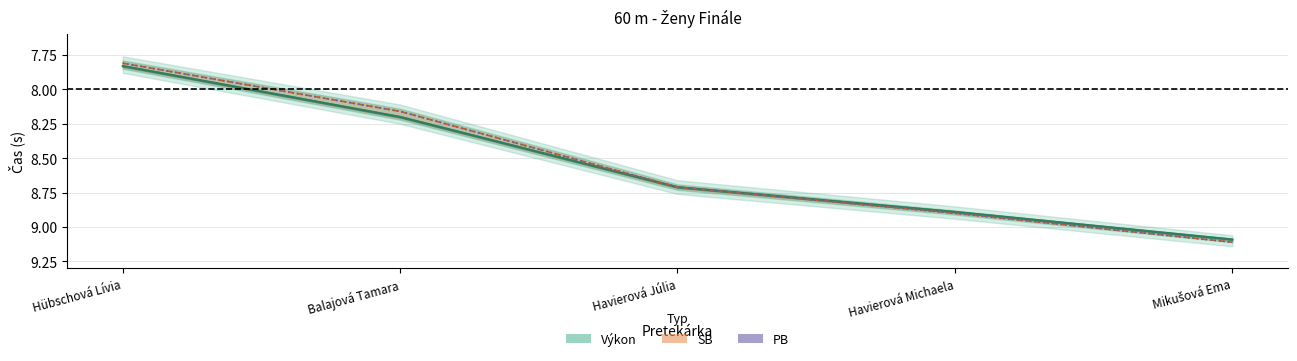

What is the difference between the maximum and second lowest values in the PB (line) series?

0.9